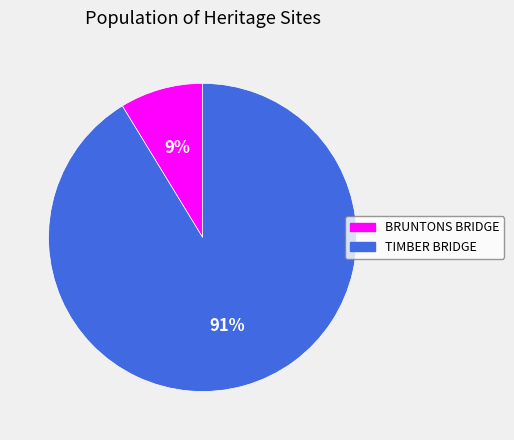

Does TIMBER BRIDGE represent more than half of the total?

Yes